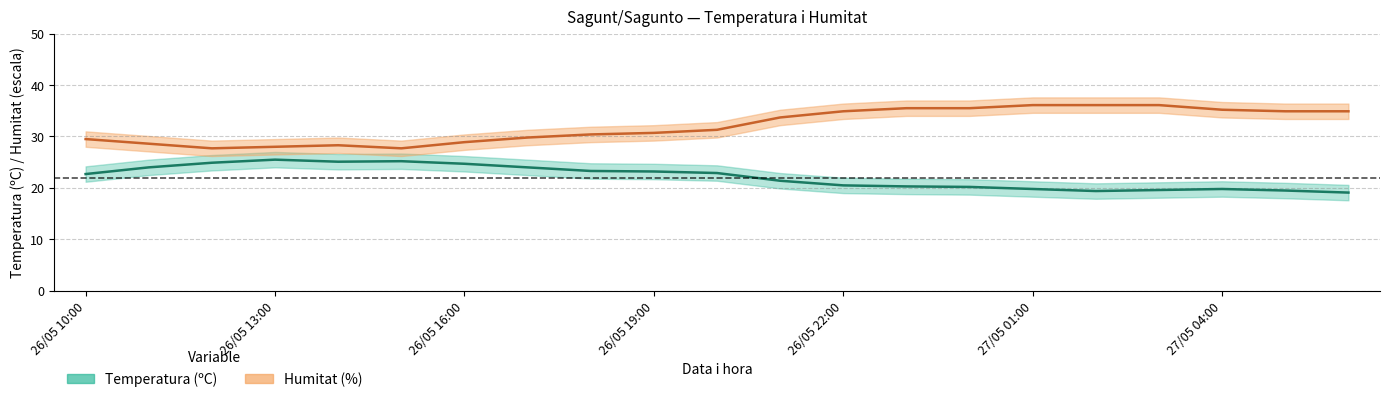

What is the difference between the Humitat (%) values at 27/05 06:00 and 27/05 00:00?

0.6